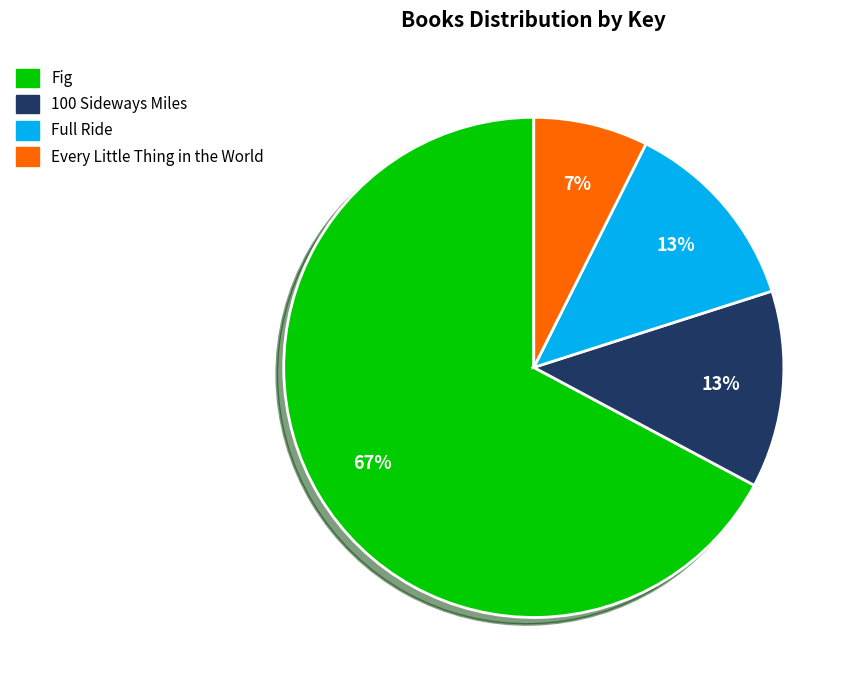

Does any single category account for the majority?

Yes